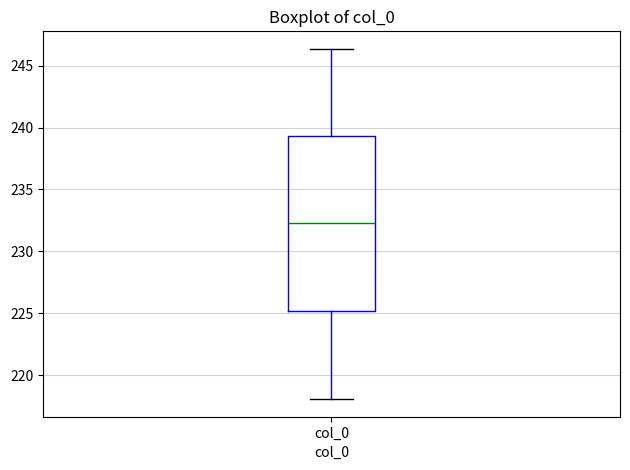

Where does the median line of the box for col_0 sit on the y-axis? The values are not printed on the chart, so give them approximately, as read against the axis.

232.5